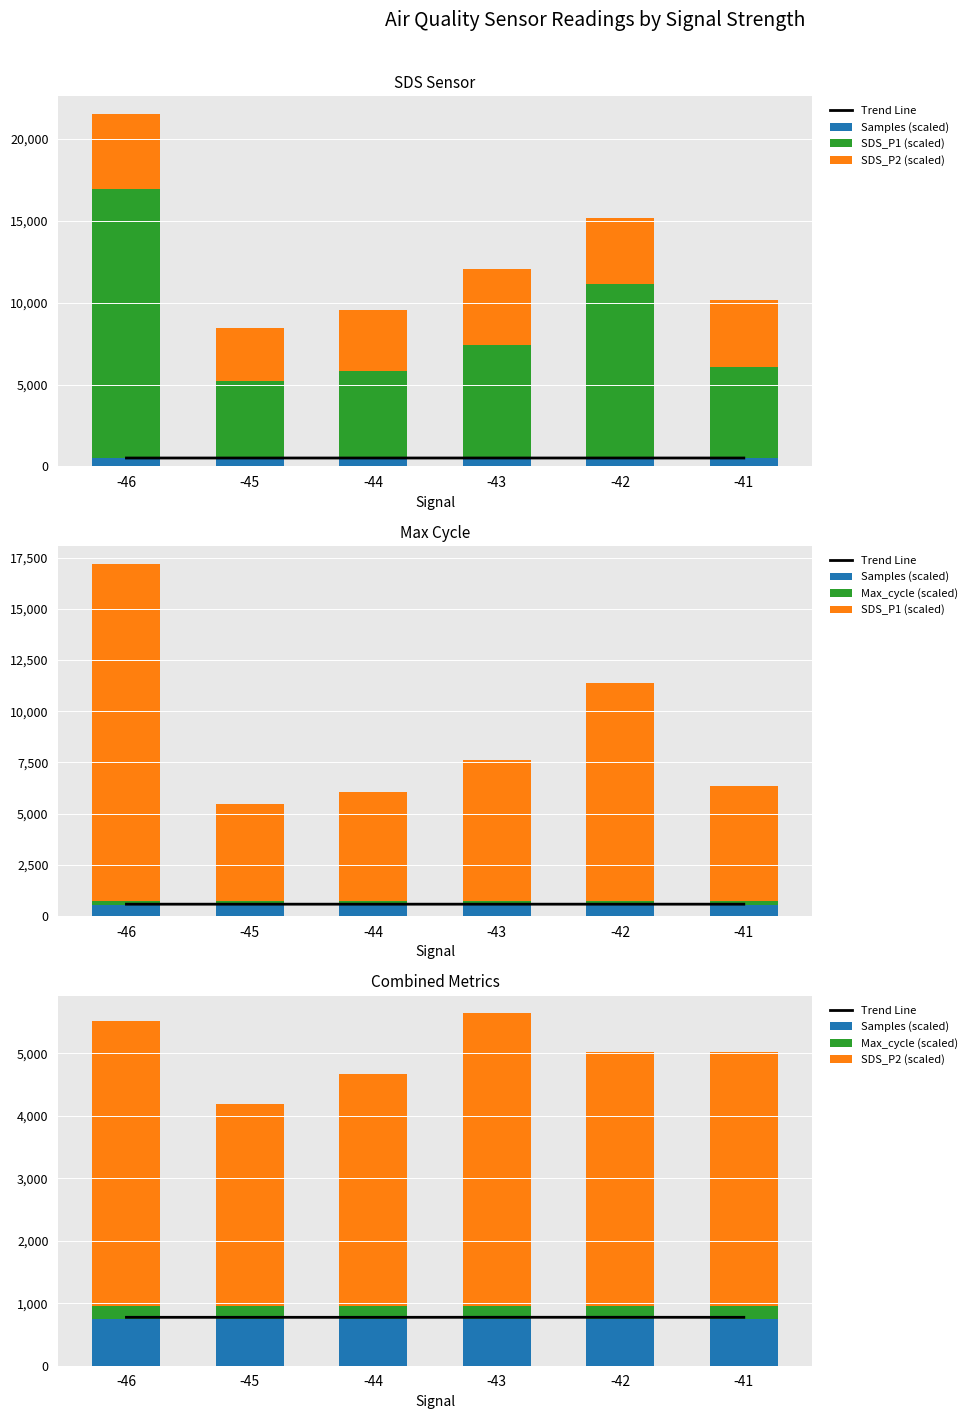

Reading left to right, transcribe all the data shown in this chart.

Trend Line: -46=775.2	-45=775.3	-44=775.1	-43=775.8	-42=775.8	-41=775.0
Samples (scaled): -46=752.7	-45=752.7	-44=752.5	-43=753.2	-42=753.2	-41=752.4
SDS_P1 (scaled): -46=16450.0	-45=4715.0	-44=5325.0	-43=6885.0	-42=10625.0	-41=5575.0
SDS_P2 (scaled): -46=4575.0	-45=3235.0	-44=3725.0	-43=4690.0	-42=4065.0	-41=4065.0
Max_cycle (scaled): -46=200.3	-45=200.3	-44=200.5	-43=200.7	-42=200.2	-41=203.8